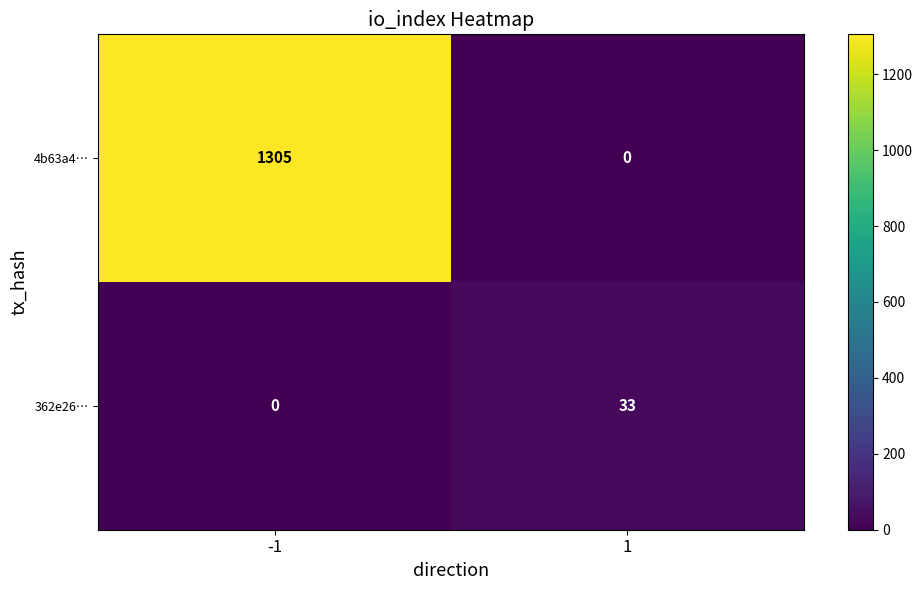

Is it true that 362e26… equals 33 at 1?

True